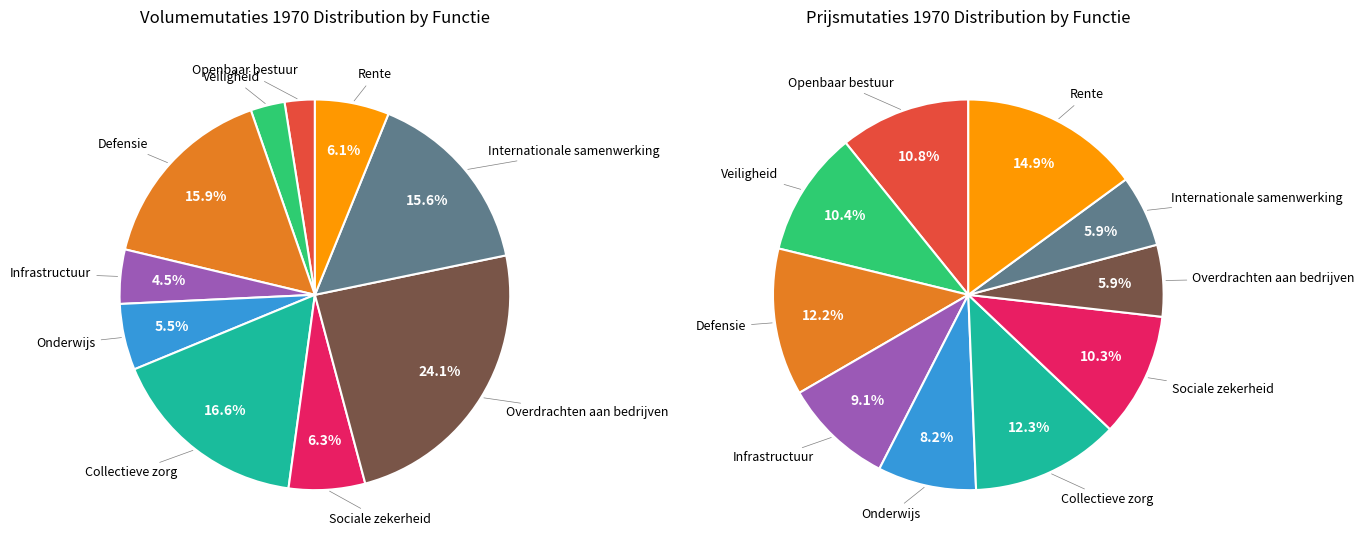

What percentage is the Defensie slice, to the nearest percent?

16%